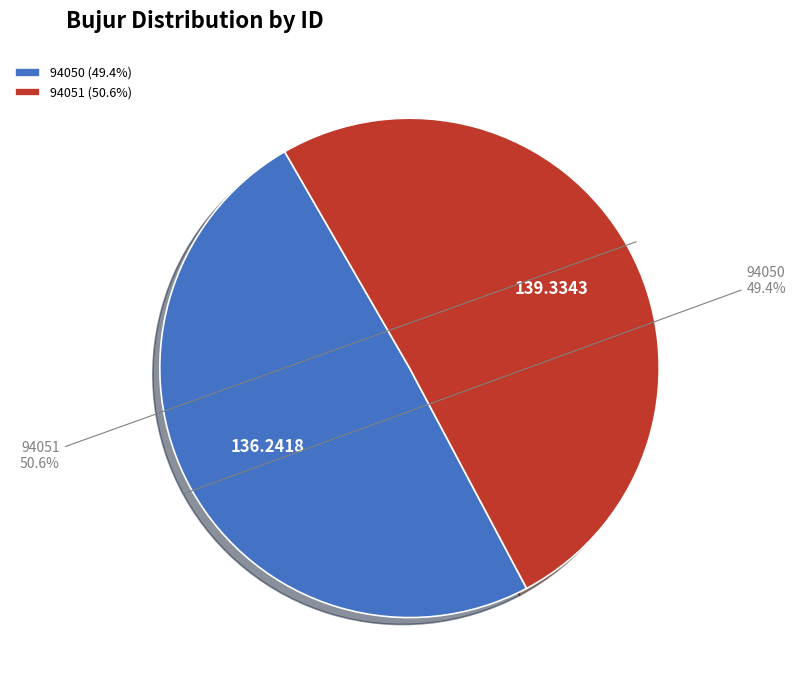

To the nearest percent, what is the average slice percentage?

50%